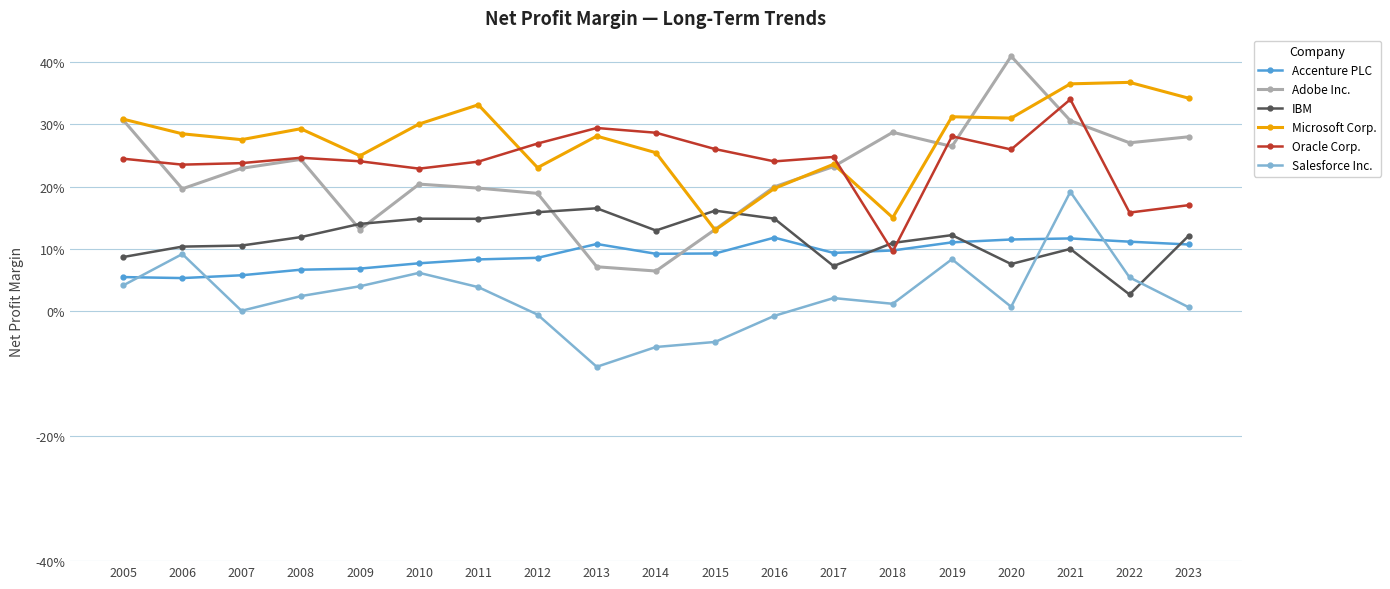

True or false: Adobe Inc. has more than 1 interior local peaks.

True